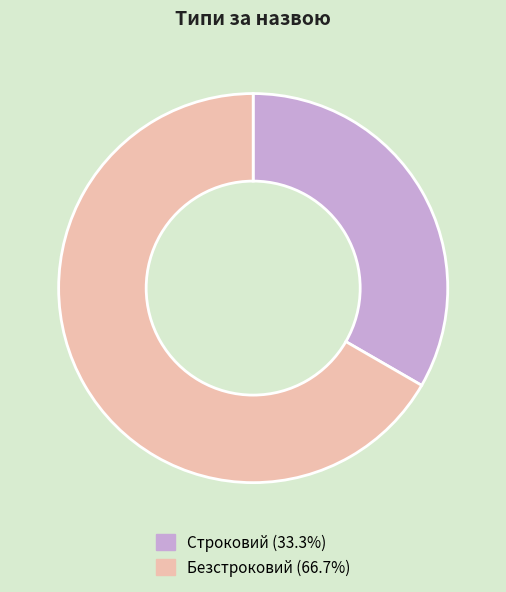

Which category has the biggest portion of the pie?

Безстроковий